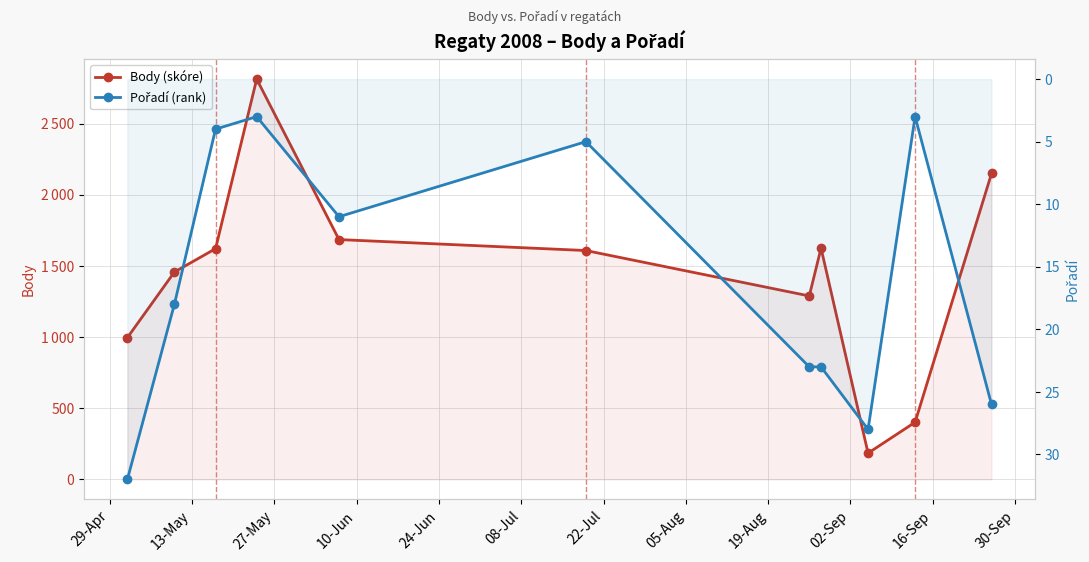

Which has a higher value, 13-May or 05-Aug?

05-Aug